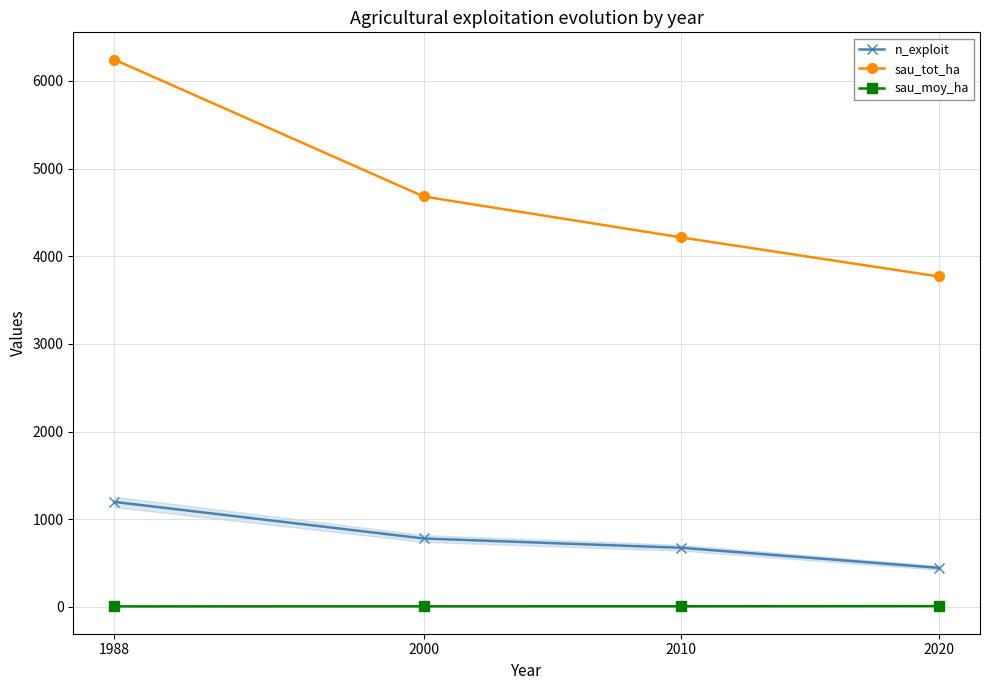

What are all the series names shown in the legend?

n_exploit, sau_tot_ha, sau_moy_ha